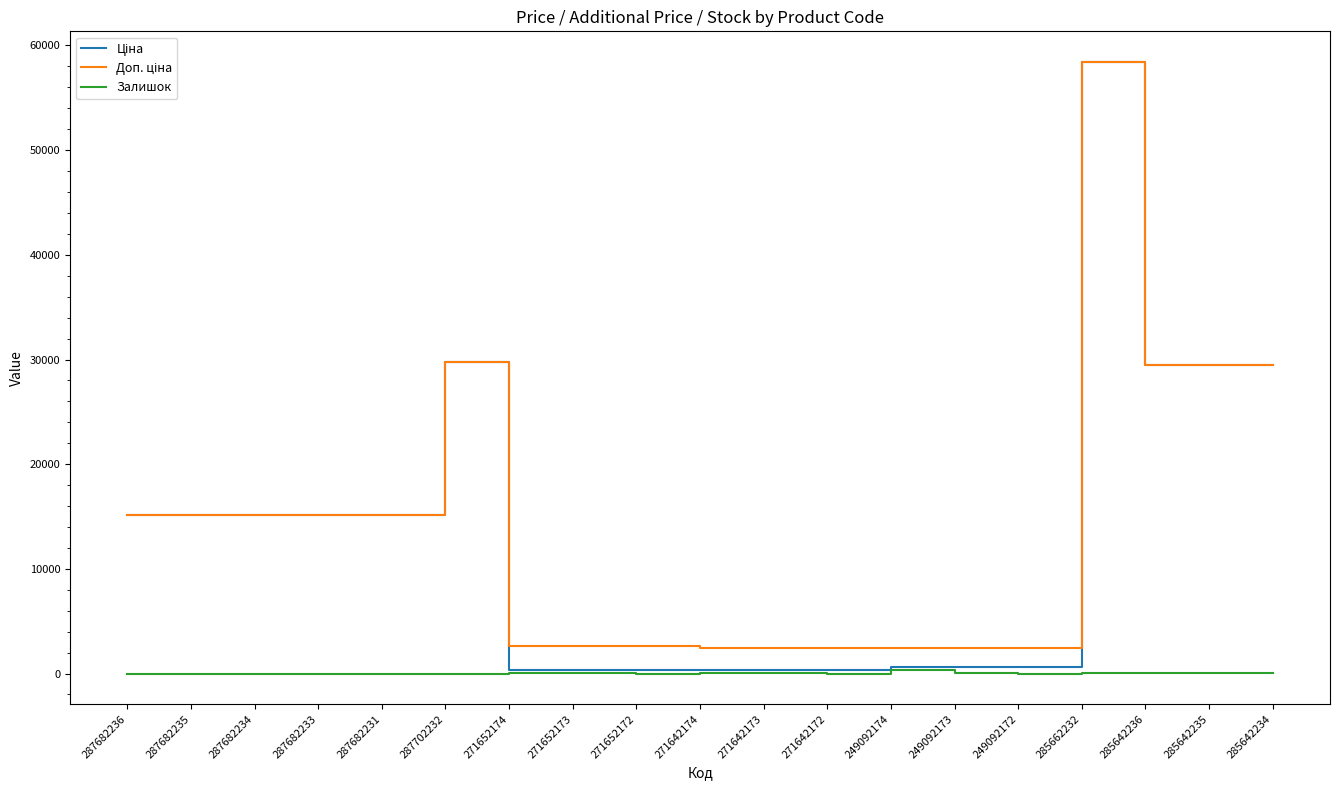

What is the difference between the highest and lowest values at 287682234?

15120.0